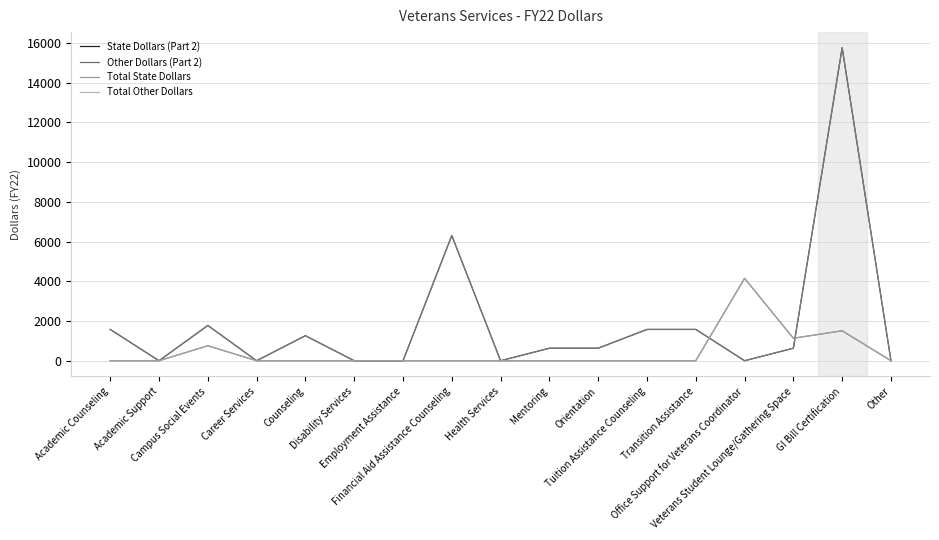

How many times do Other Dollars (Part 2) and Total State Dollars cross each other?

2